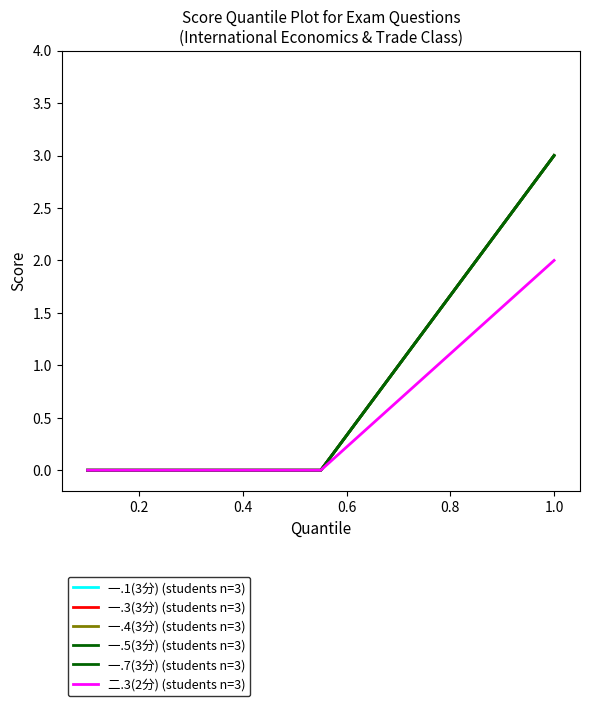

Is this an area chart (filled region under the line)?

No